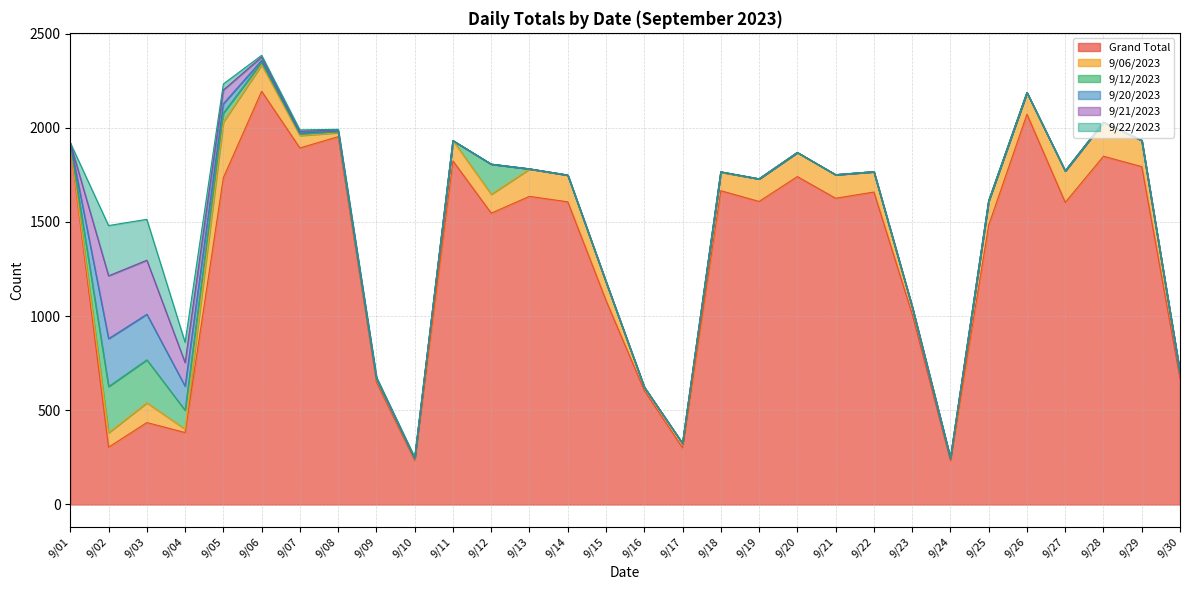

Which series has the largest total across all categories?

Grand Total